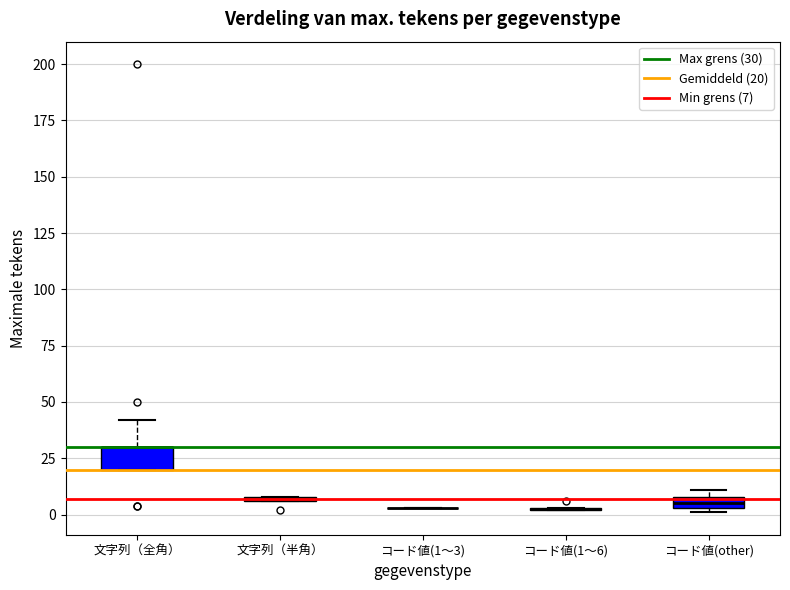

Which box is the tallest, from its lower edge to its upper edge?

文字列（全角）